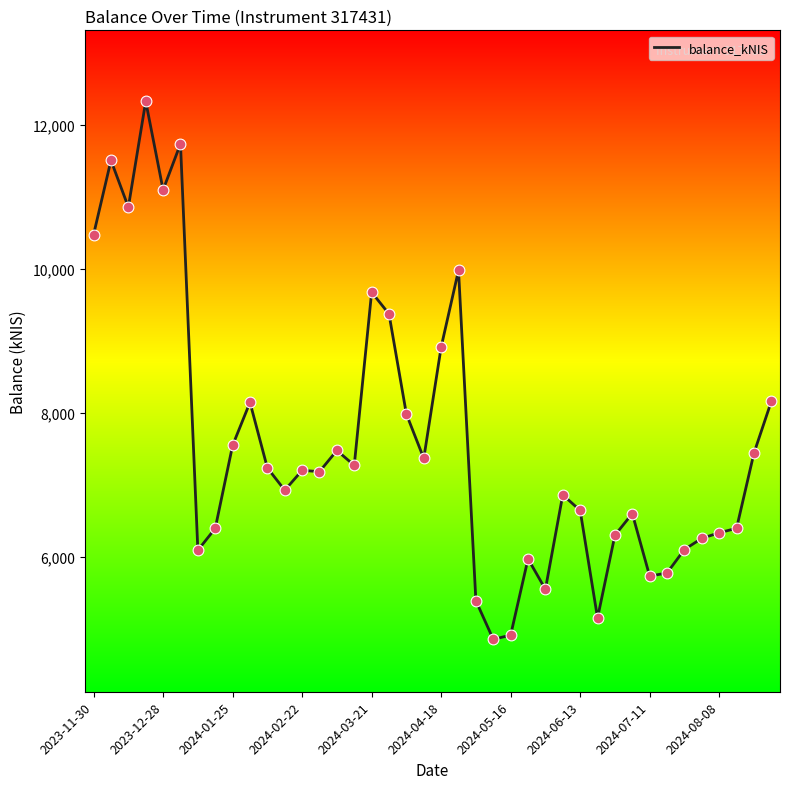

What is the difference between the maximum and minimum values?

7475.9